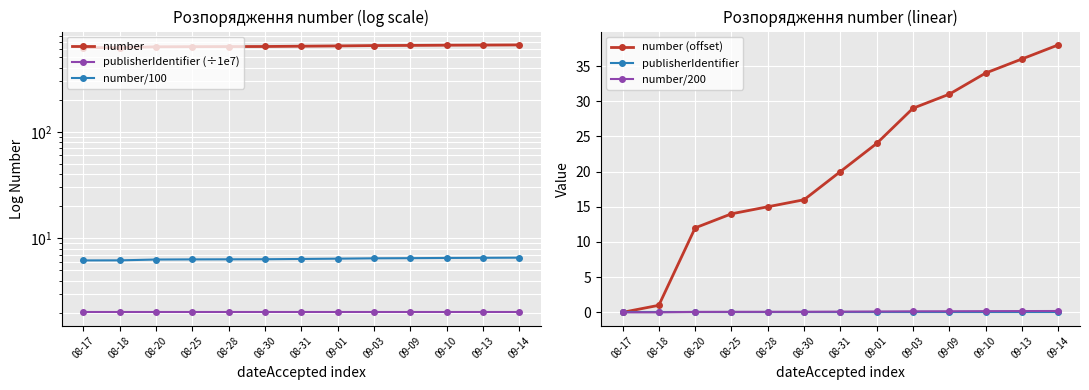

What is the total value across all series at 08-25?

654.4